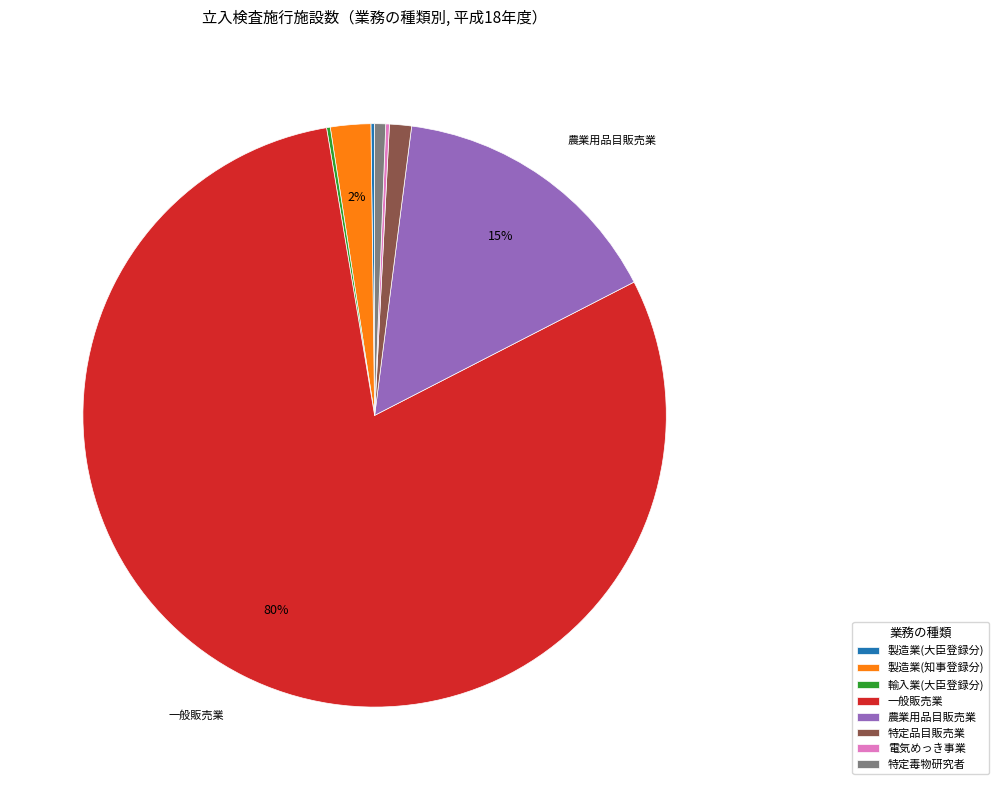

Is there any slice that represents more than half of the pie?

Yes